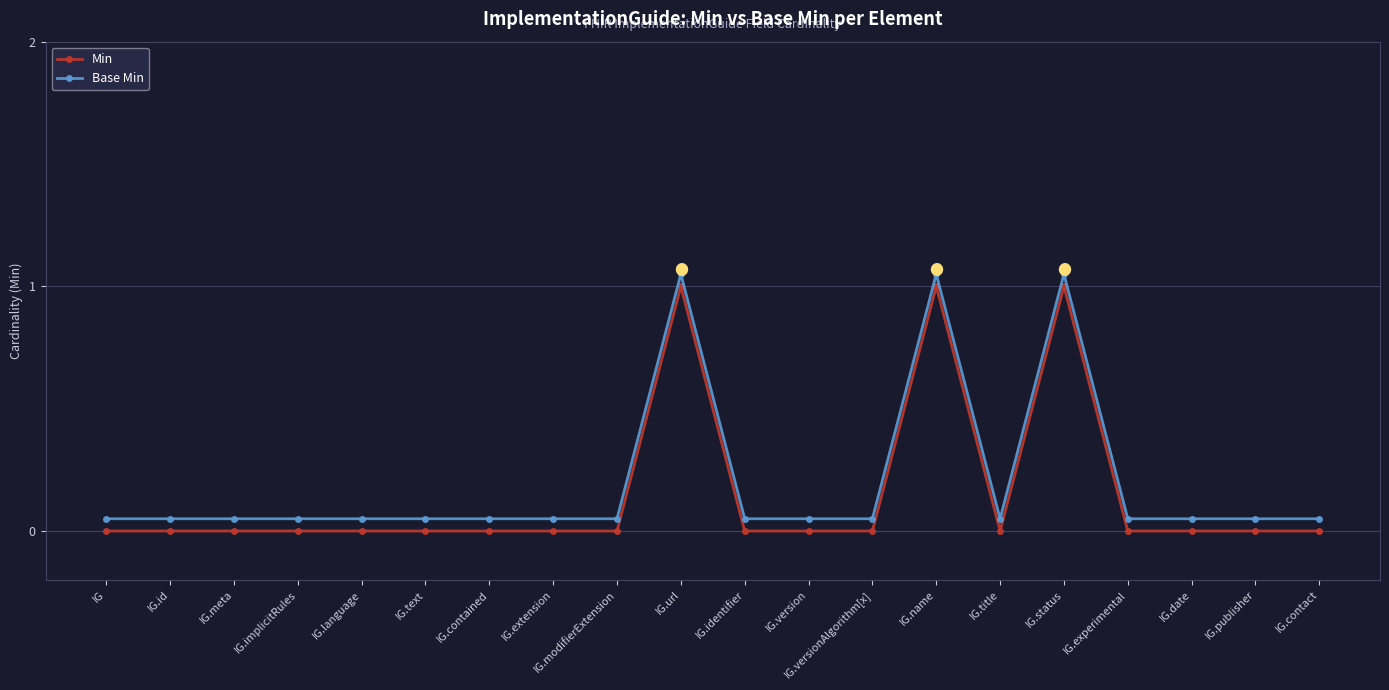

True or false: Min has more than 0 points higher than both neighbors.

True